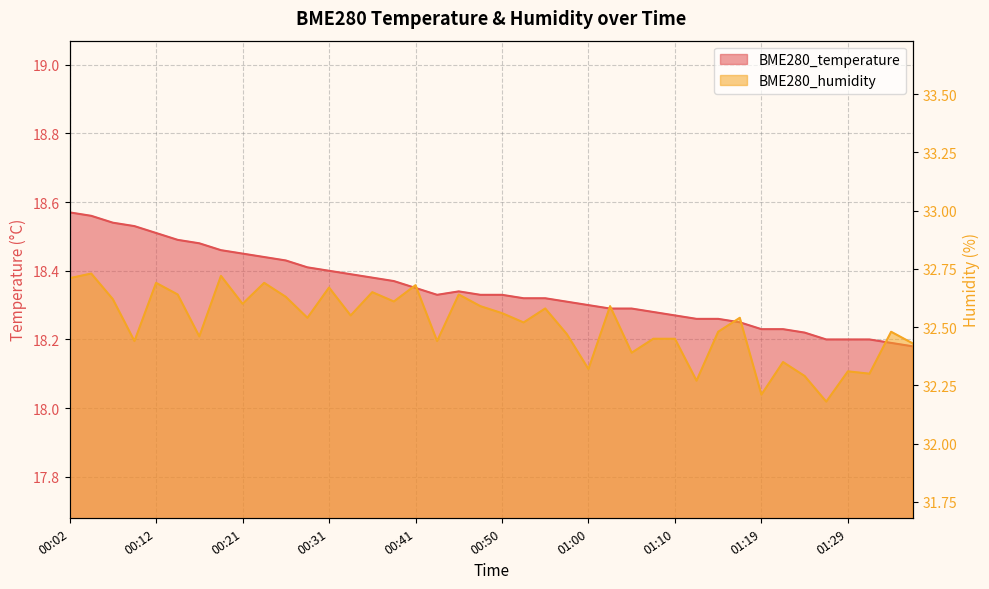

The BME280_temperature series shows 18.2 at 01:31. True or false?

True